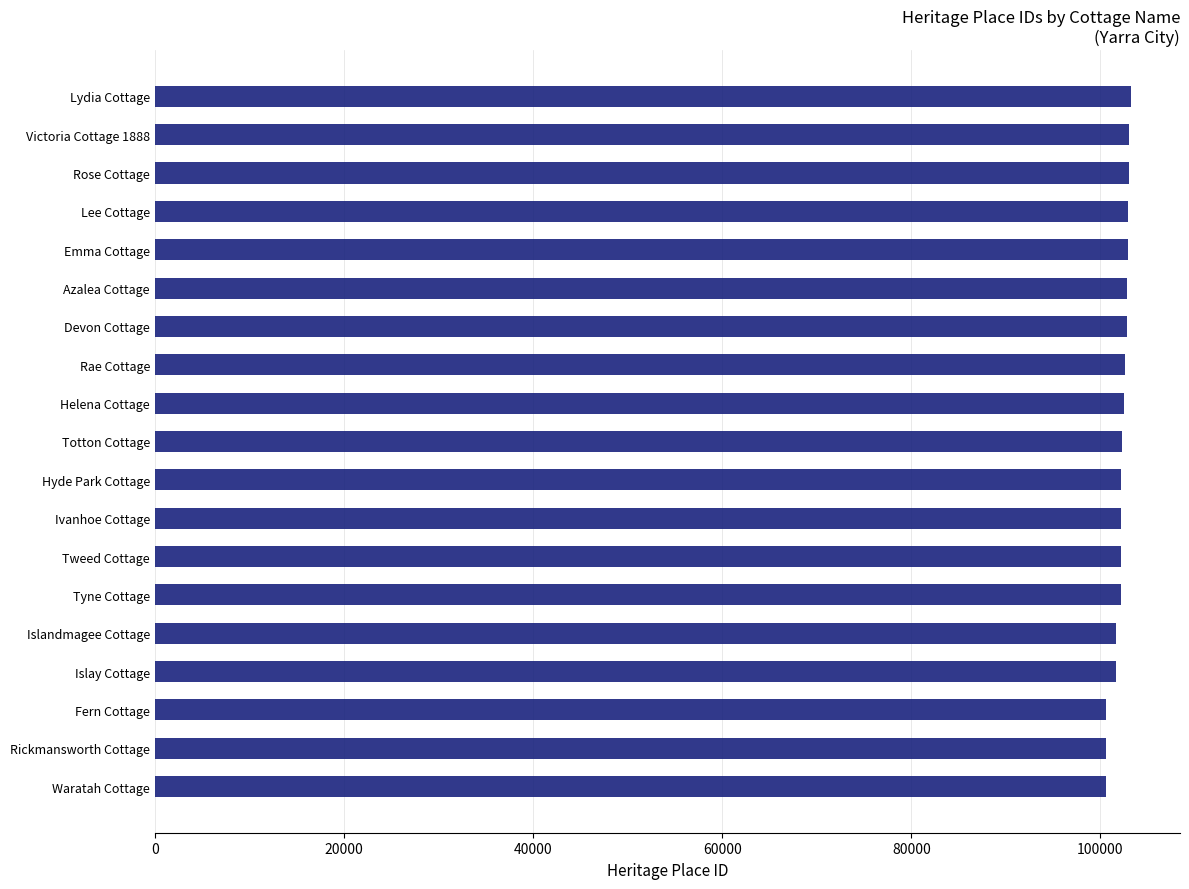

What is the minimum value shown in the chart?

100596